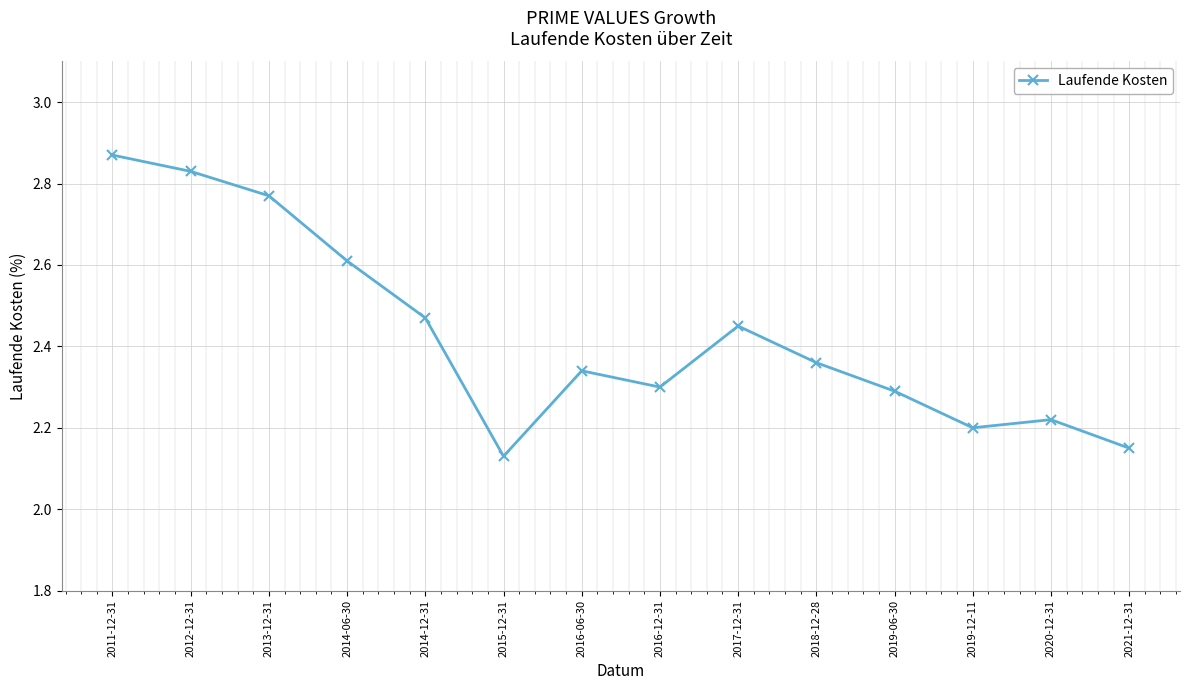

What is the label of the 7th point from the right?

2016-12-31